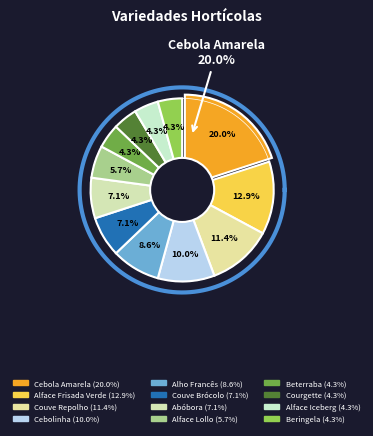

What percentage do Alface Lollo and Alface Frisada Verde together represent?

18.6%